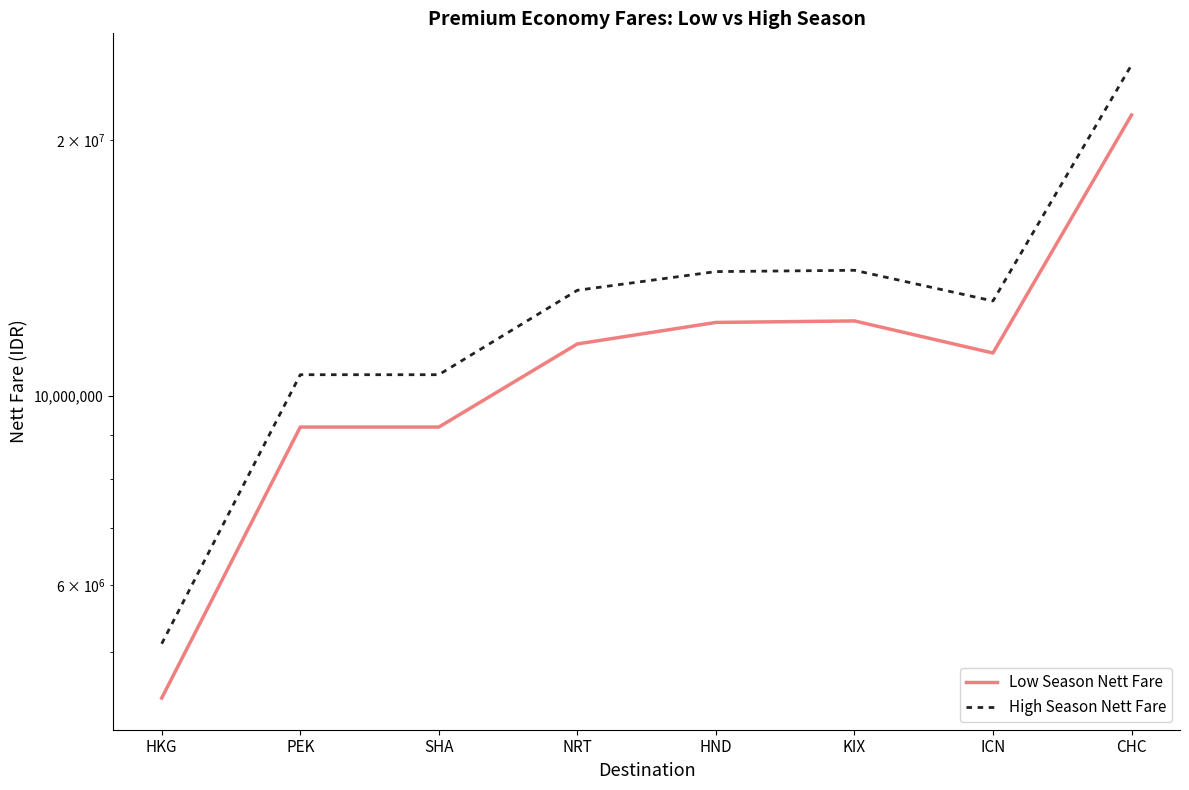

True or false: Low Season Nett Fare and High Season Nett Fare cross at least once.

False